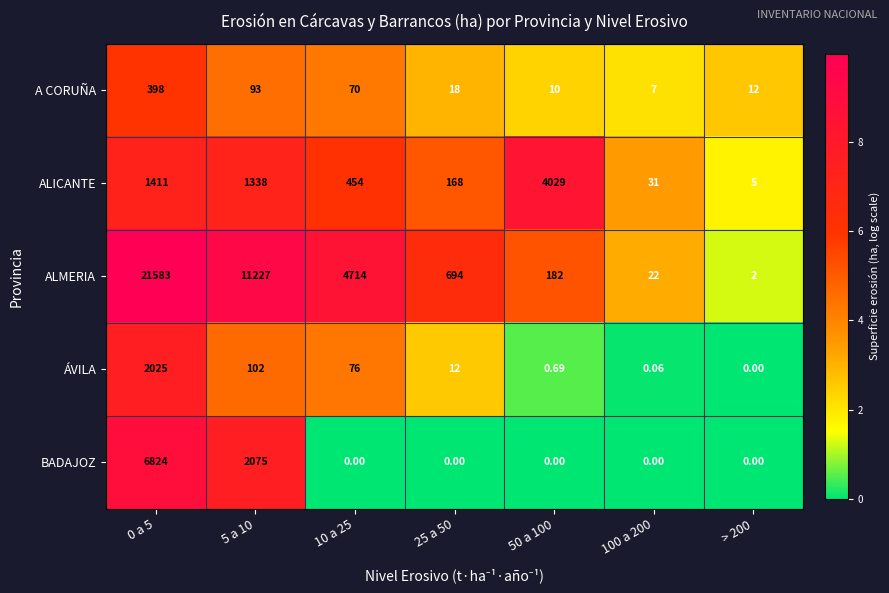

Which series has the largest total across all categories?

ALMERIA